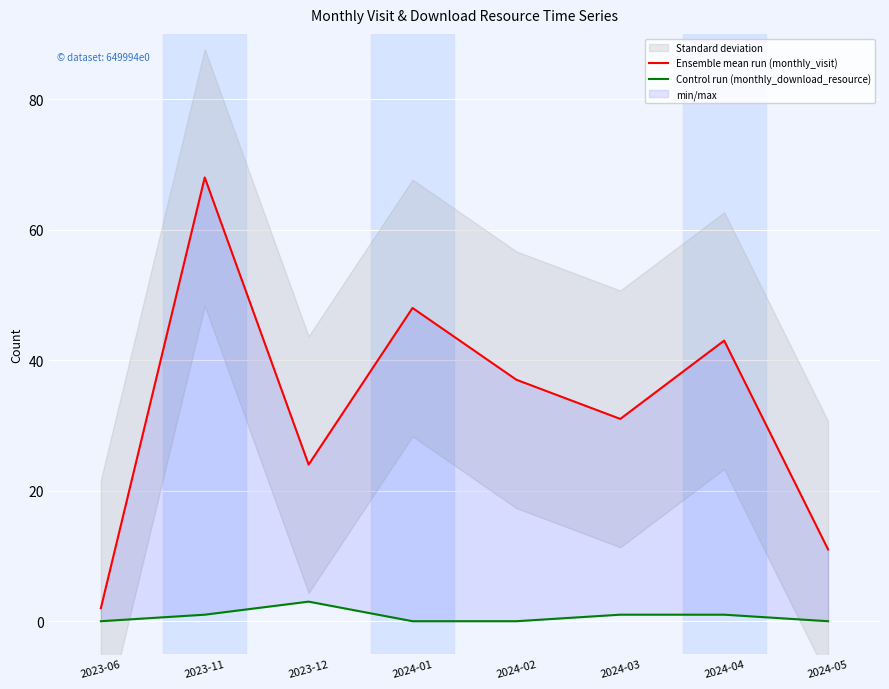

Is it true that Ensemble mean run (monthly_visit) equals 68 at 2023-11?

True